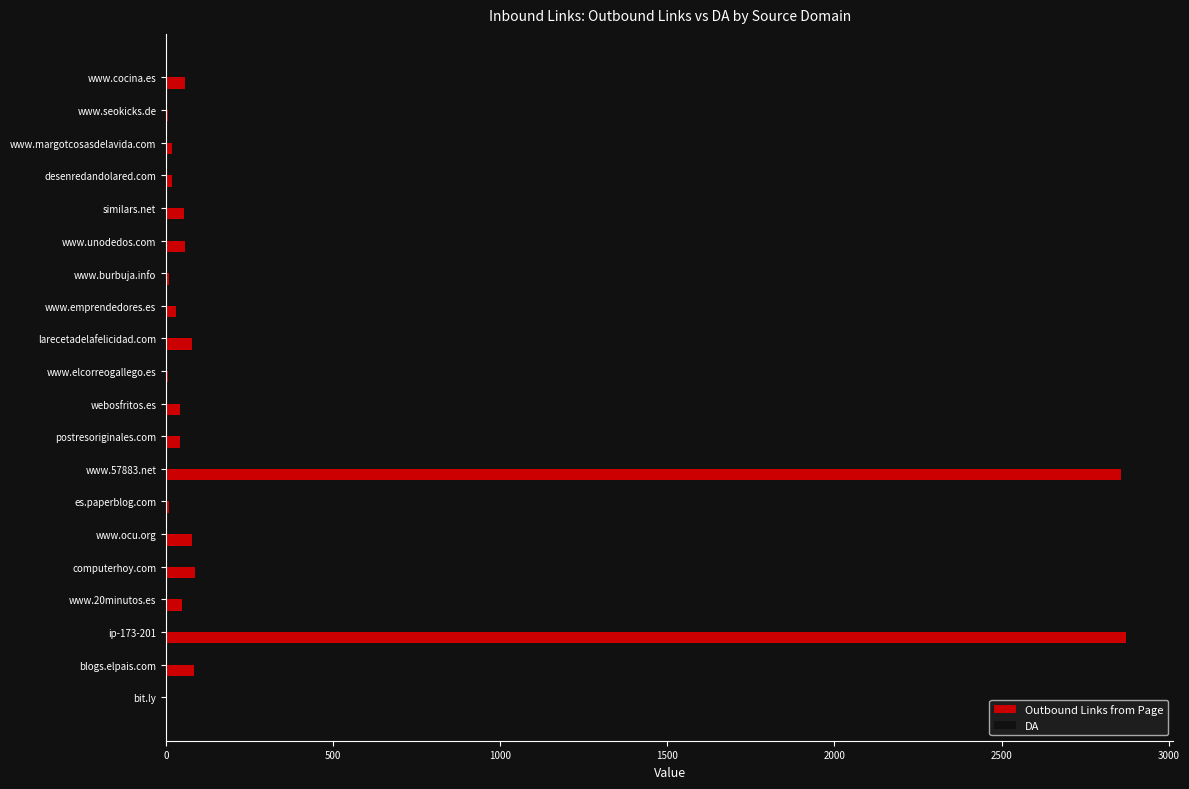

What value does the DA series have at computerhoy.com?

93